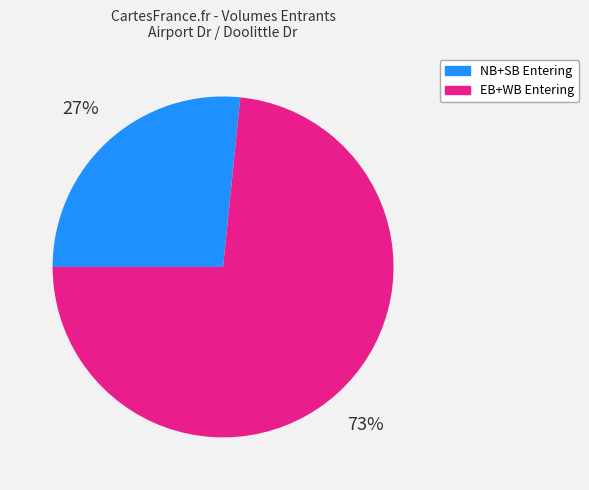

Is it true that EB+WB Entering is 73% of the pie?

True